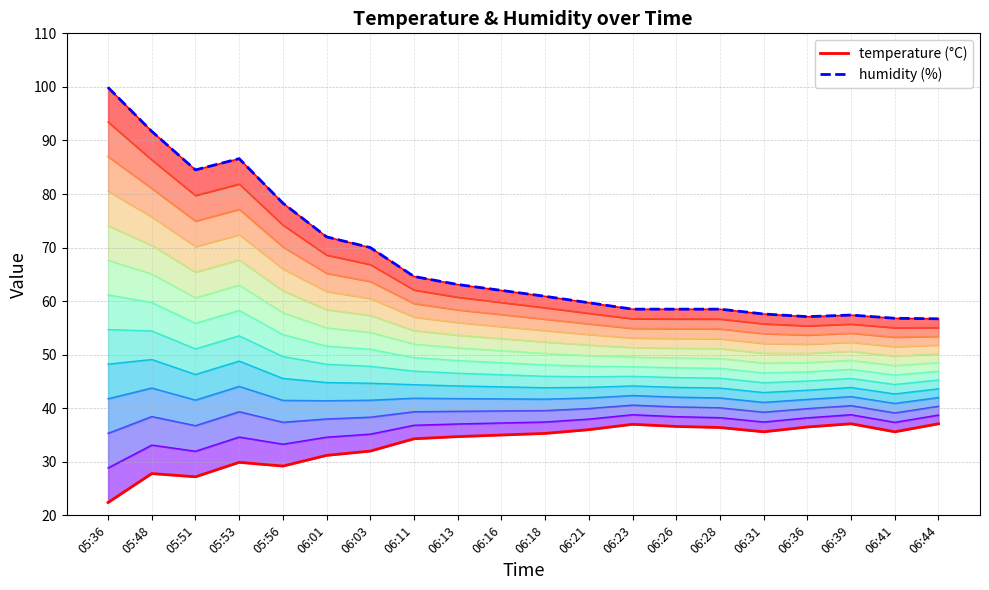

At how many categories does at least one series exceed 26?

20